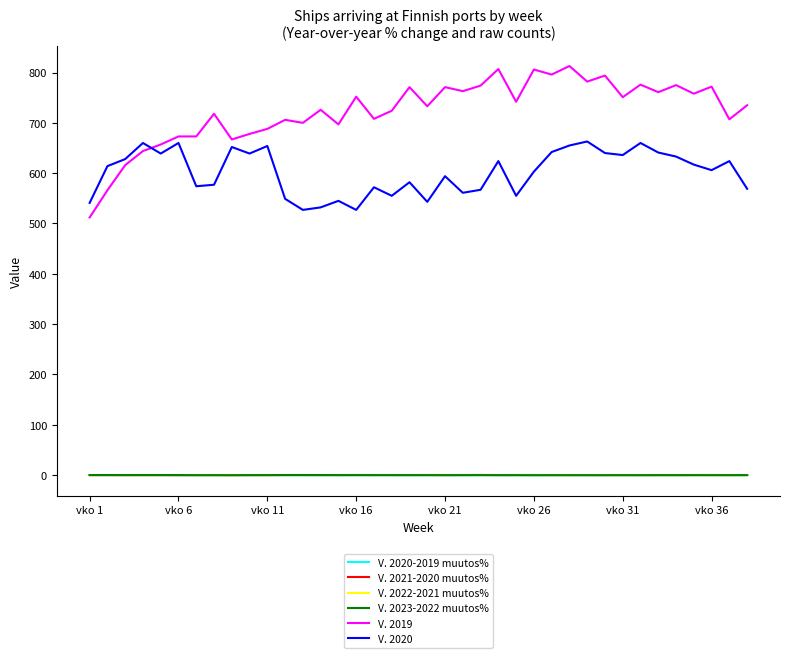

What is the smallest value displayed?

-0.3